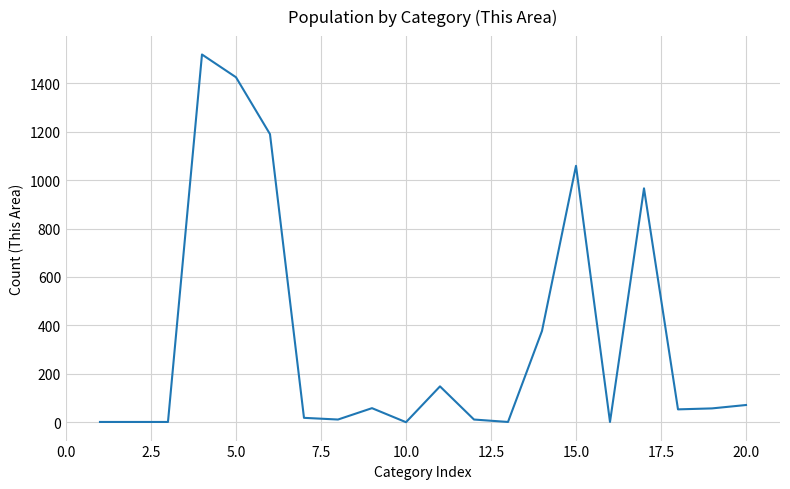

What is the greatest value displayed?

1519